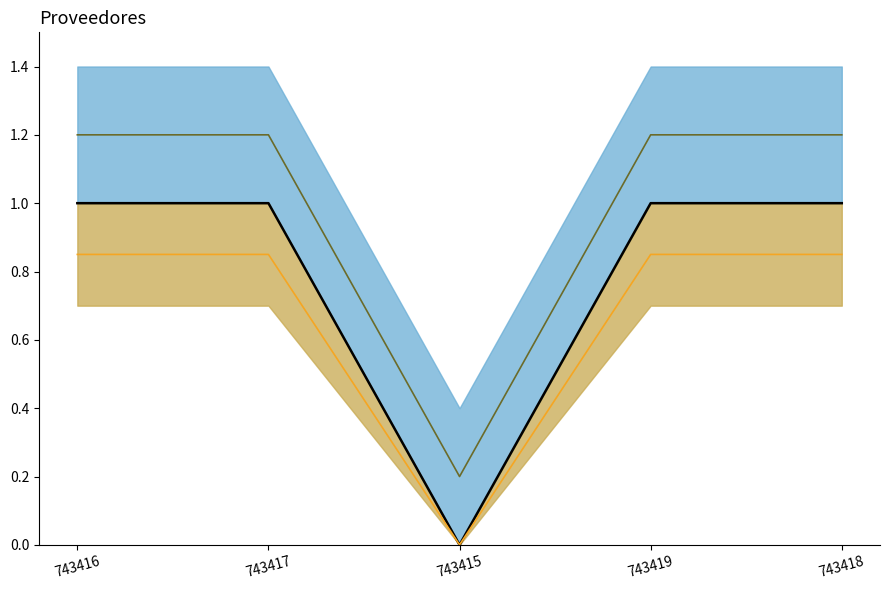

How many data points does each series have?

5